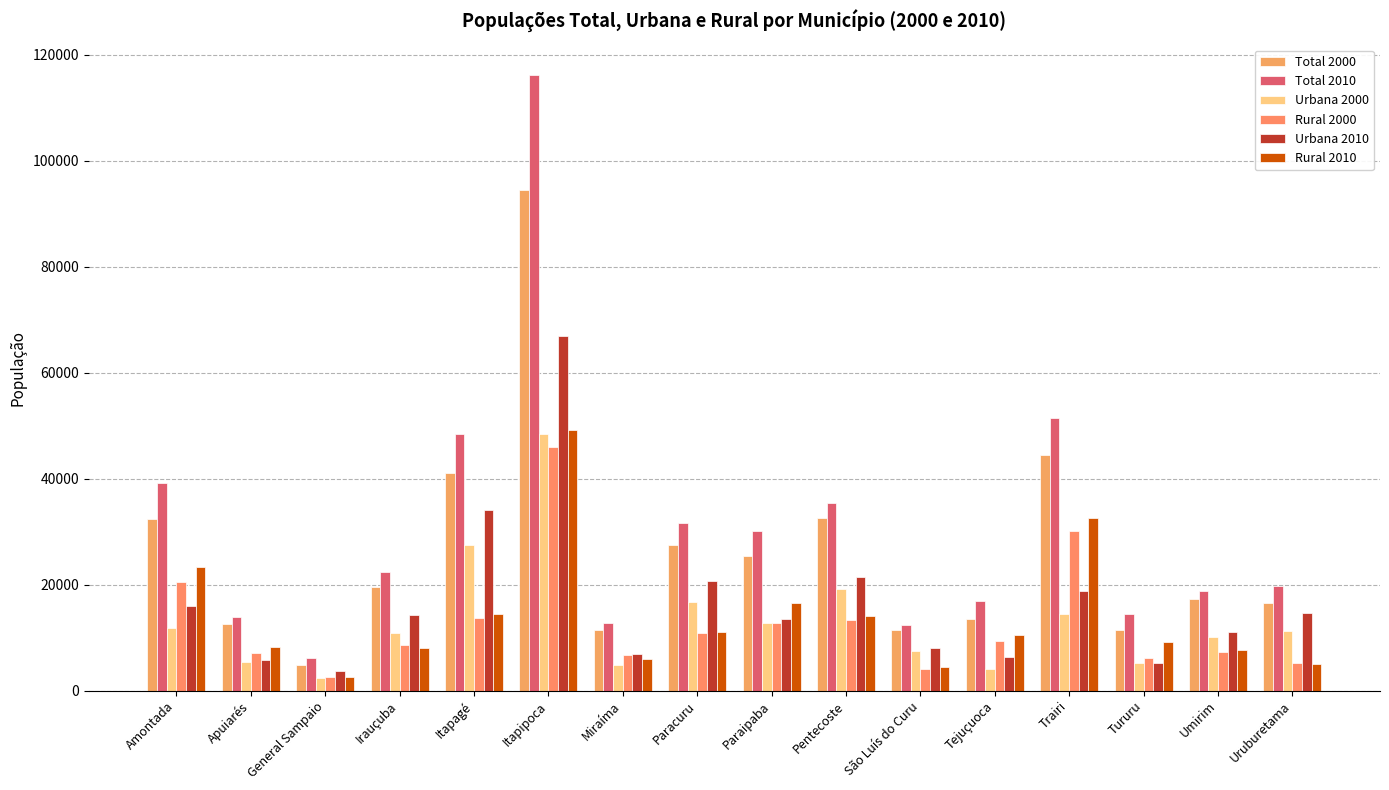

How many groups of bars are there?

16